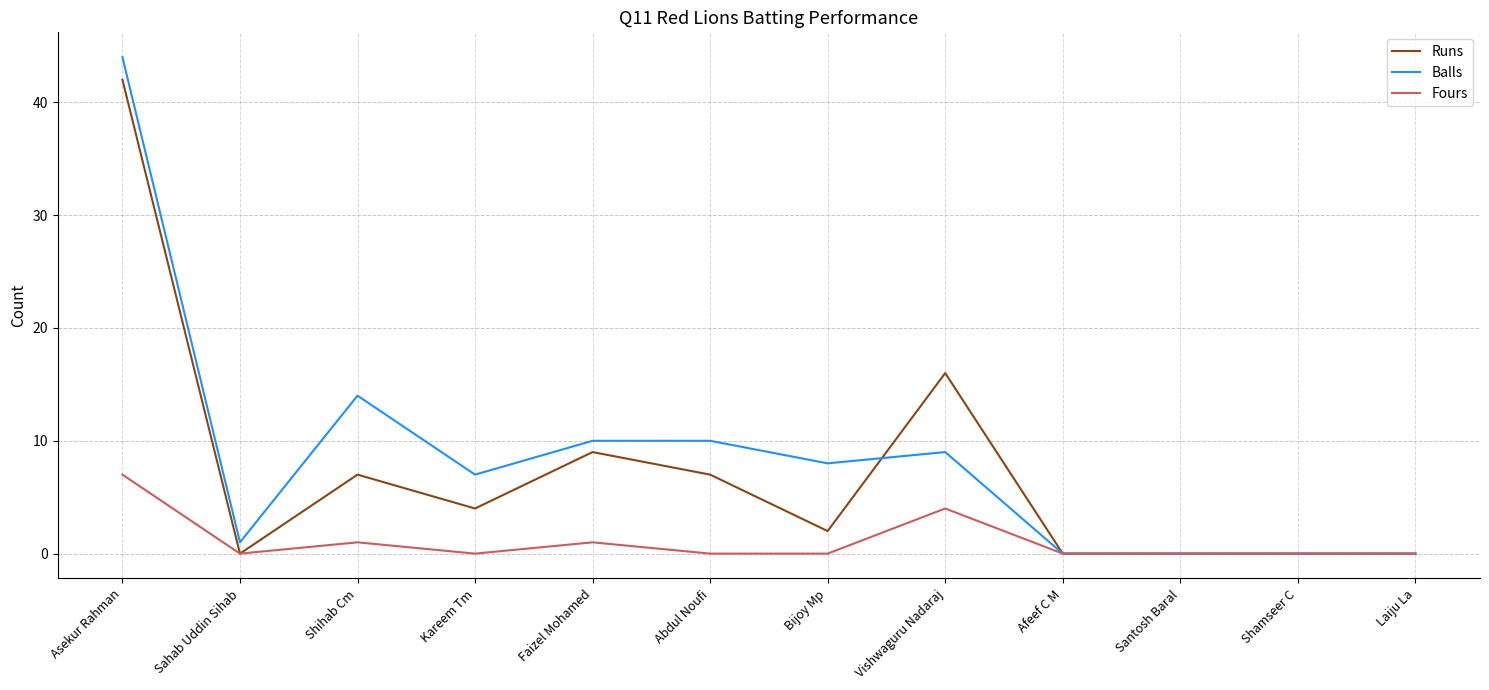

What is the sum of the Runs values at Faizel Mohamed and Vishwaguru Nadaraj?

25